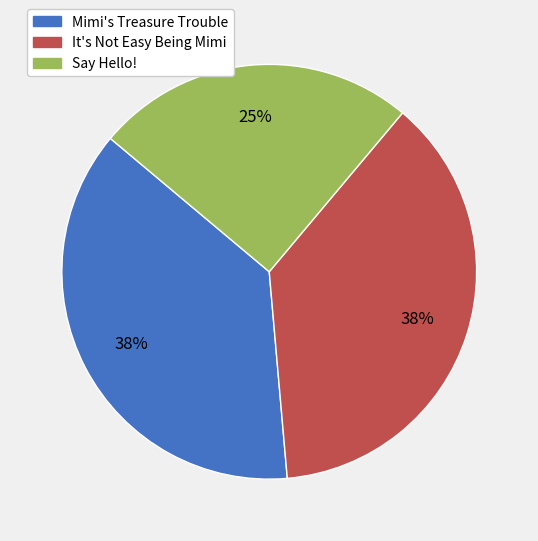

Is it true that Say Hello! is 14% of the pie?

False